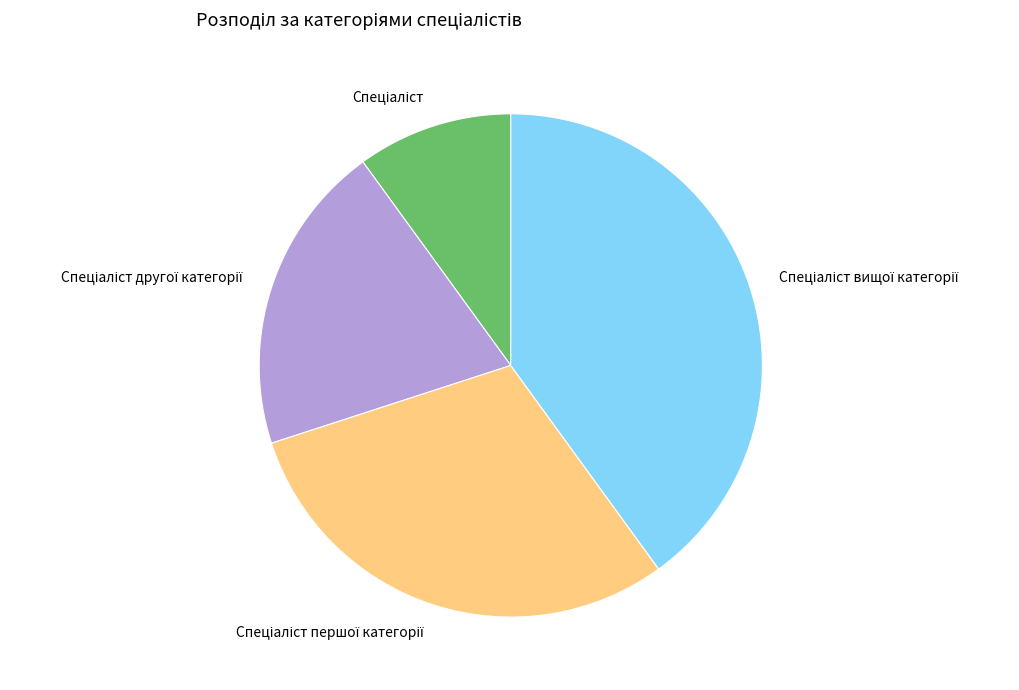

Does any single category account for the majority?

No